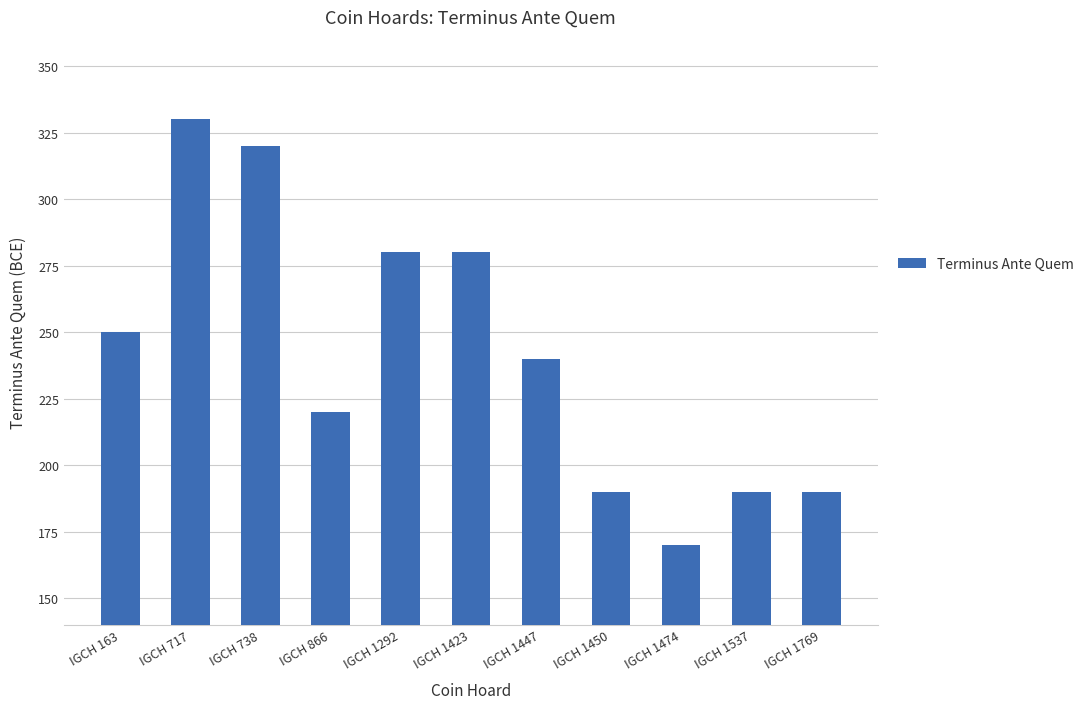

Reading left to right, extract all data points from this chart.

IGCH 163=250	IGCH 717=330	IGCH 738=320	IGCH 866=220	IGCH 1292=280	IGCH 1423=280	IGCH 1447=240	IGCH 1450=190	IGCH 1474=170	IGCH 1537=190	IGCH 1769=190